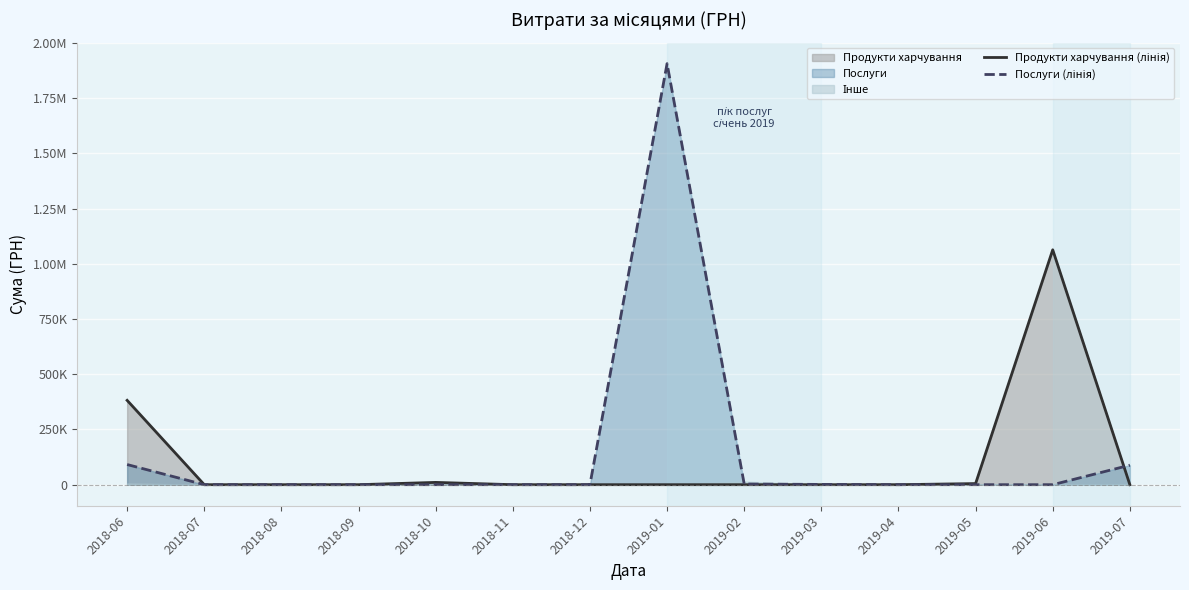

Reading left to right, transcribe all the data shown in this chart.

Продукти харчування (лінія): 2018-06=381960.5	2018-07=0.0	2018-08=0.0	2018-09=0.0	2018-10=10383.5	2018-11=0.0	2018-12=0.0	2019-01=0.0	2019-02=0.0	2019-03=0.0	2019-04=0.0	2019-05=5000.0	2019-06=1063649.0	2019-07=0.0
Послуги (лінія): 2018-06=91278.5	2018-07=0.0	2018-08=0.0	2018-09=0.0	2018-10=0.0	2018-11=0.0	2018-12=0.0	2019-01=1906806.8	2019-02=3087.5	2019-03=1168.8	2019-04=0.0	2019-05=0.0	2019-06=0.0	2019-07=88386.7